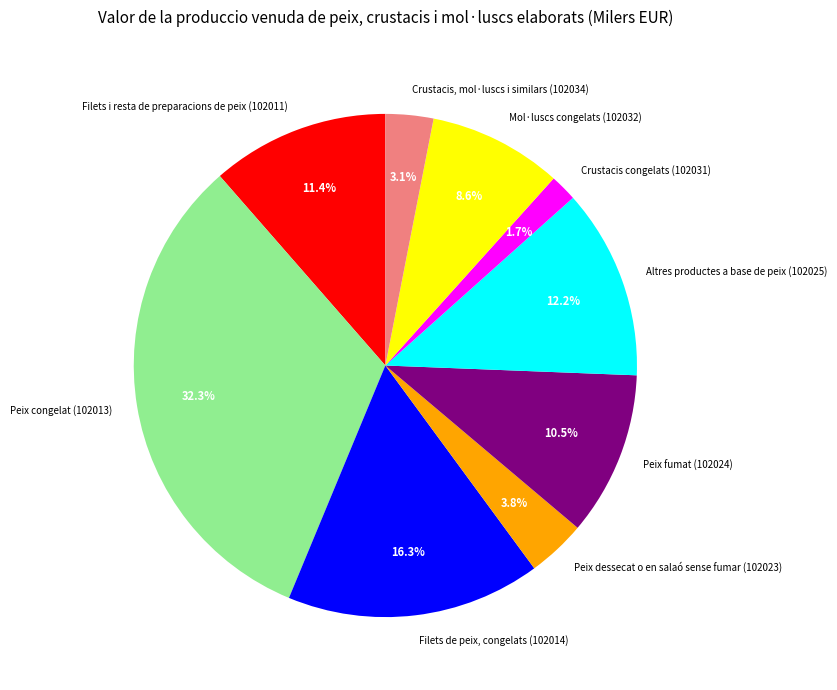

The Mol·luscs congelats (102032) slice represents 9% of the pie. True or false?

True